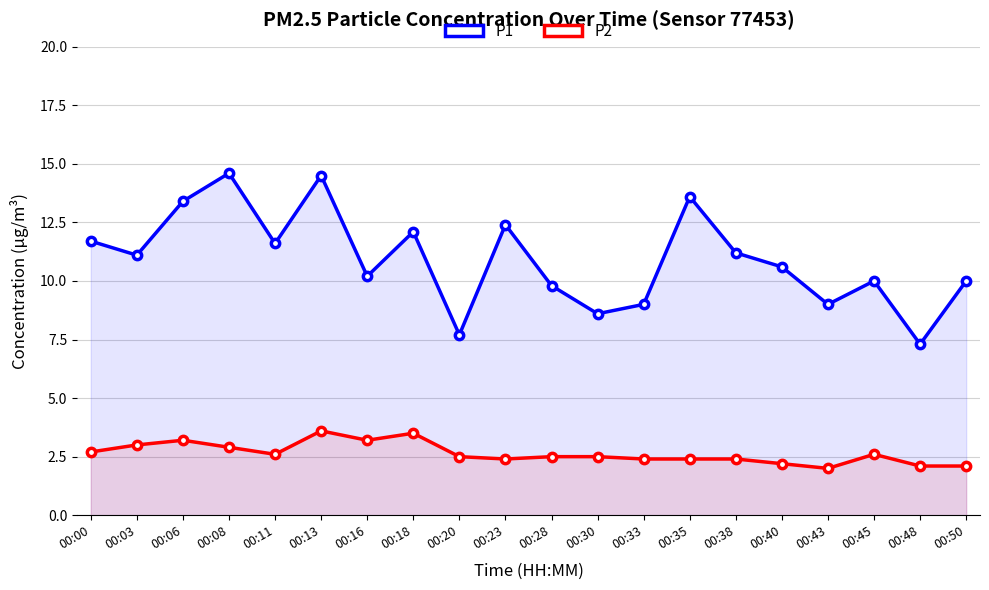

What is the value of the P1 point at the 12th from the left?

8.6